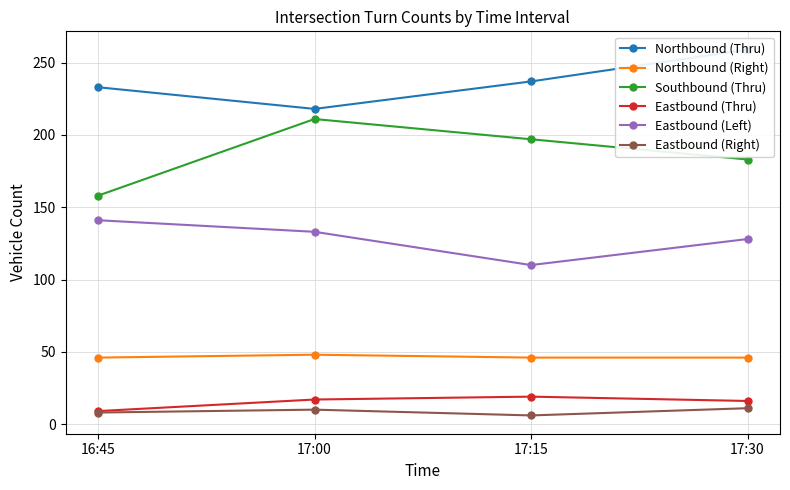

What is the difference between the maximum and second lowest values in the Eastbound (Right) series?

3